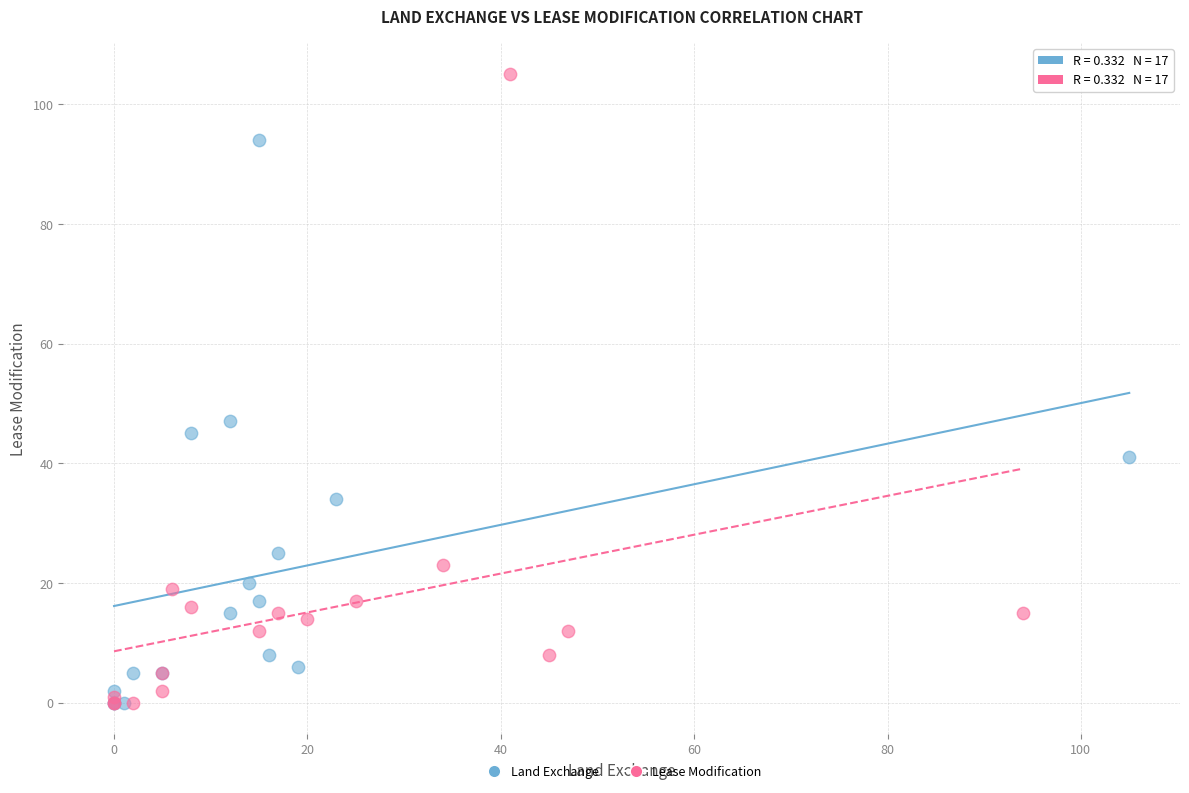

What are all the series names shown in the legend?

Land Exchange, Lease Modification